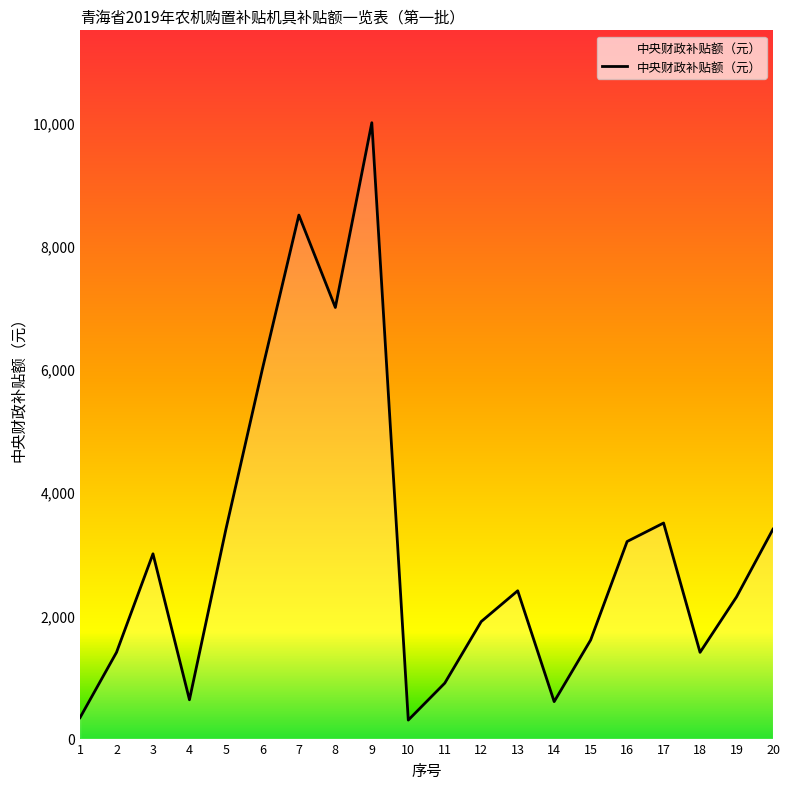

Where is the first local minimum?

4